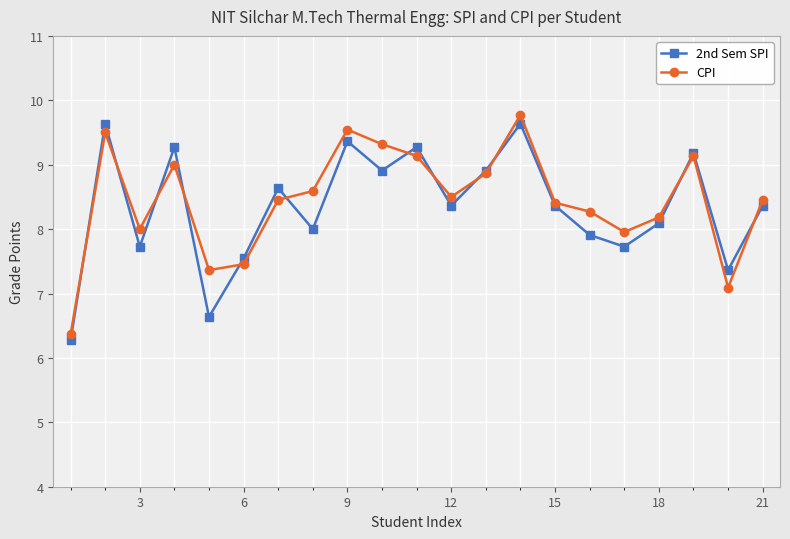

At how many categories does at least one series exceed 6?

21